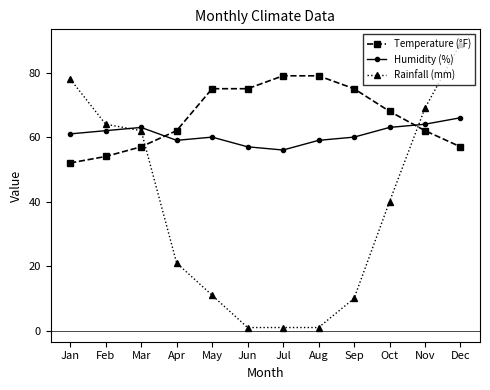

How many data points does each series have?

12